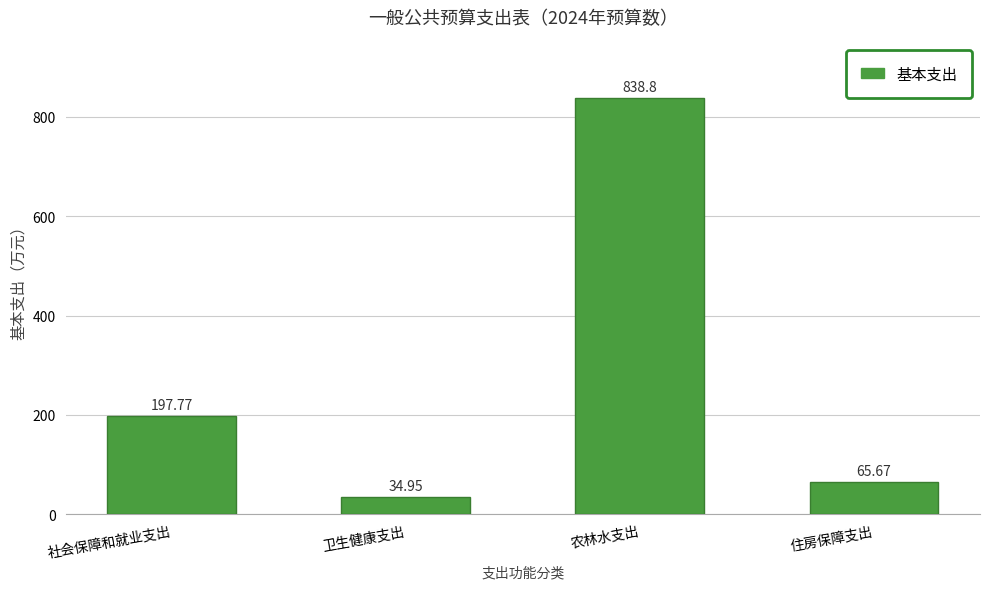

How many data points are less than 197?

2